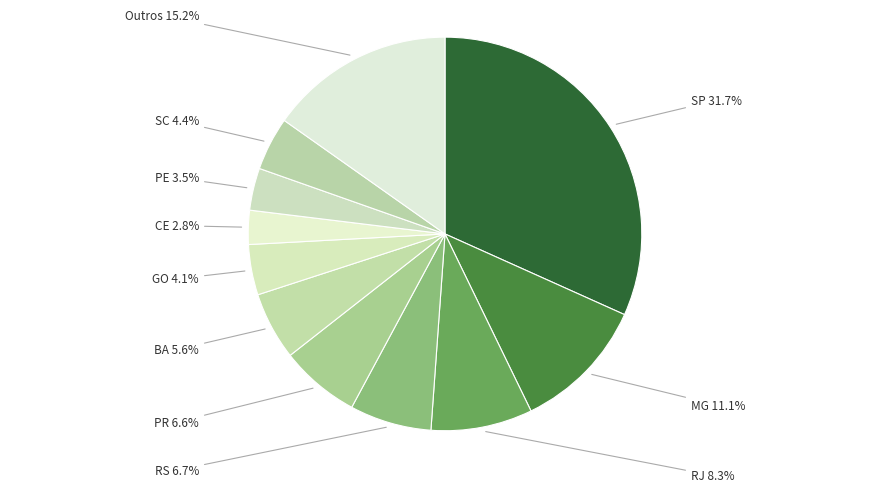

Is there a majority slice in this chart?

No